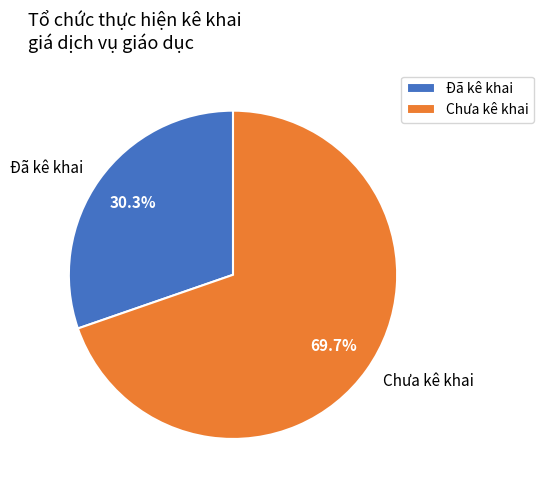

Does Đã kê khai account for over 50% of the chart?

No